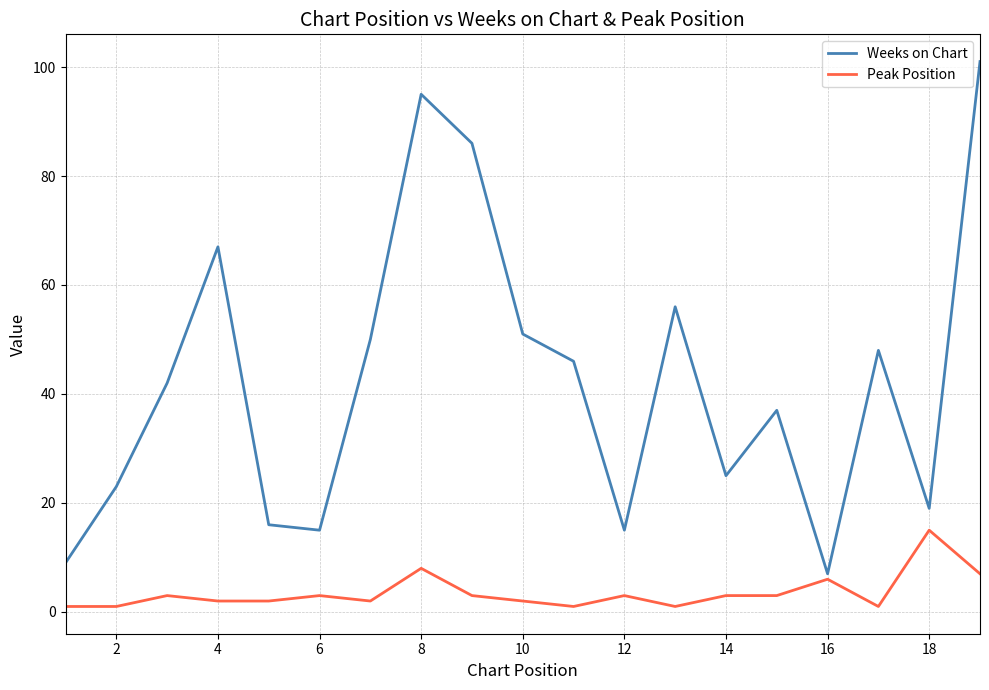

True or false: Peak Position and Weeks on Chart intersect in this chart.

False